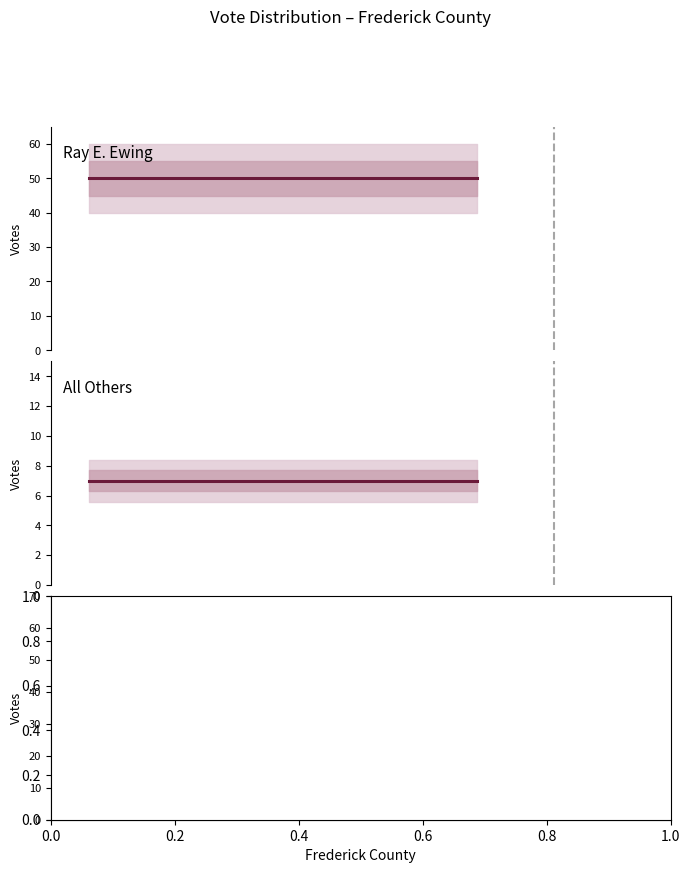

Does the chart have visible grid lines?

No